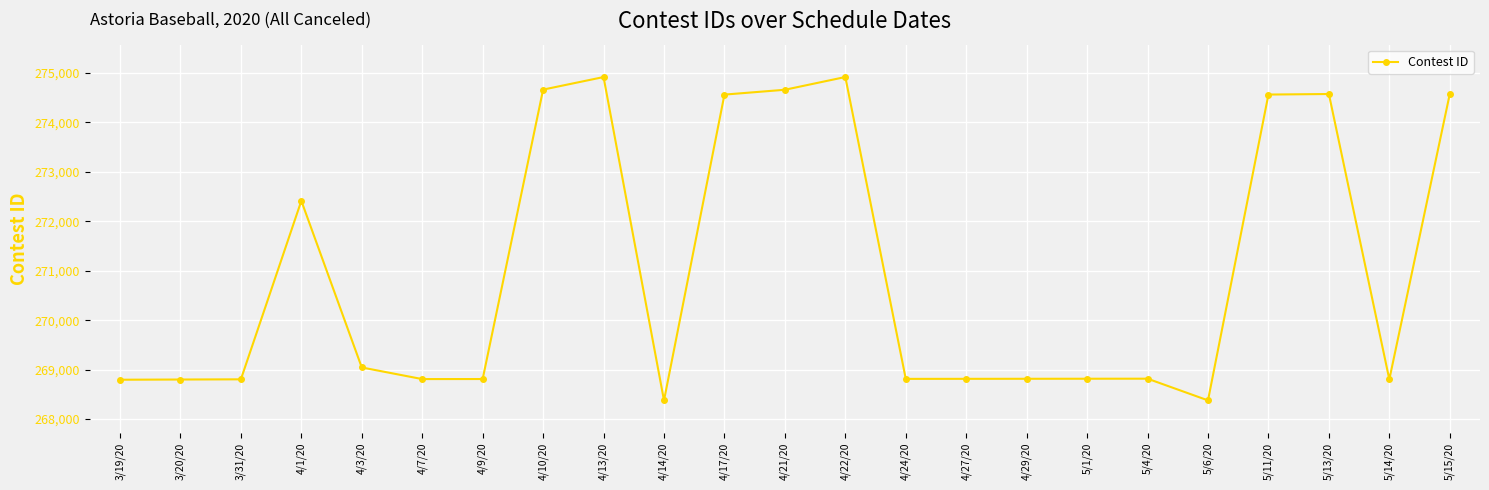

At which label is the value closest to 271647?

4/1/20